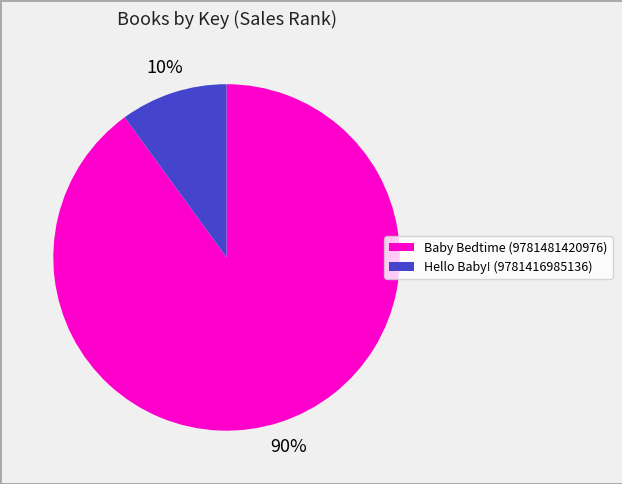

To the nearest percent, what is the difference between the largest and smallest slice percentages?

80%